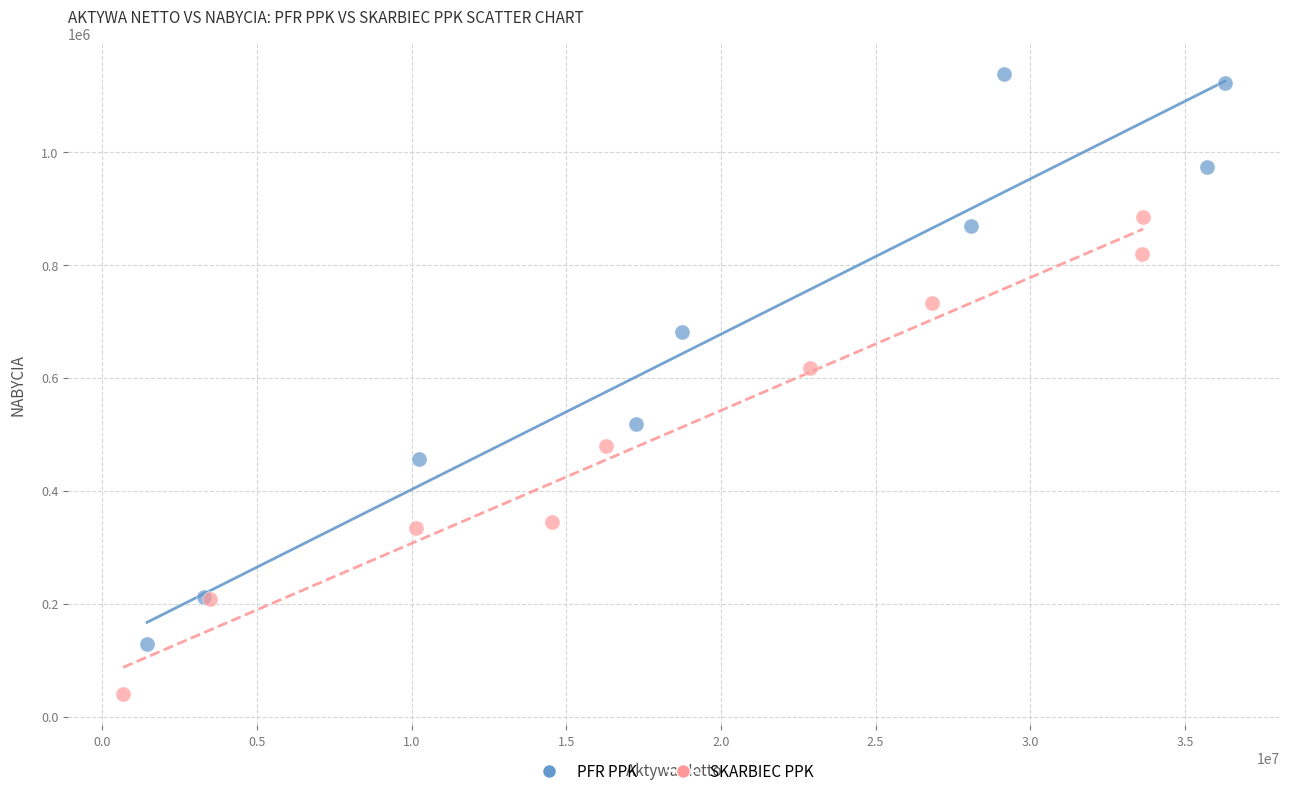

Which series has the widest spread of Y values?

PFR PPK